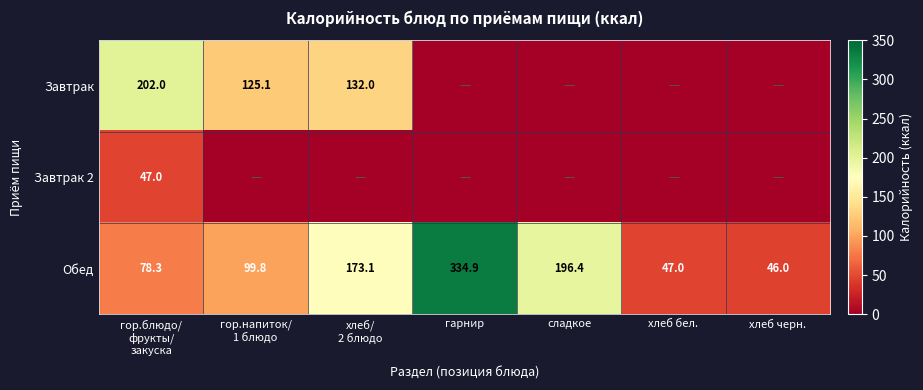

True or false: Обед has a value of 47.0 at хлеб бел..

True